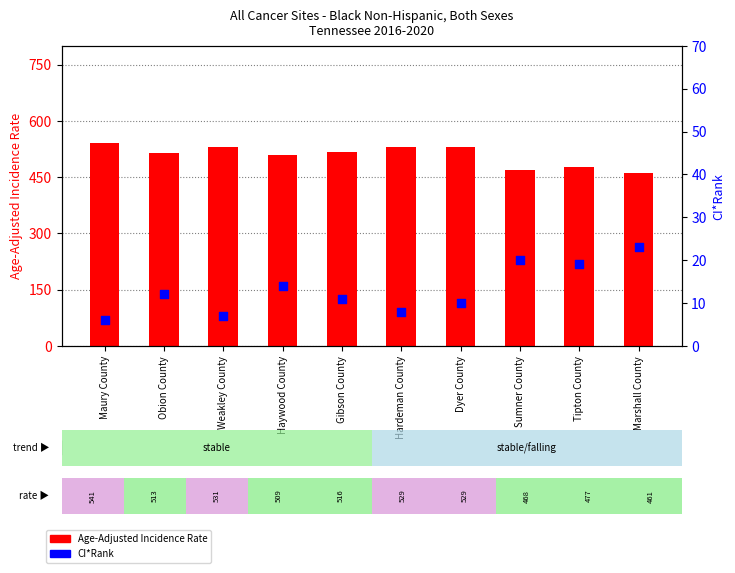

What are all the series names shown in the legend?

Age-Adjusted Incidence Rate, CI*Rank